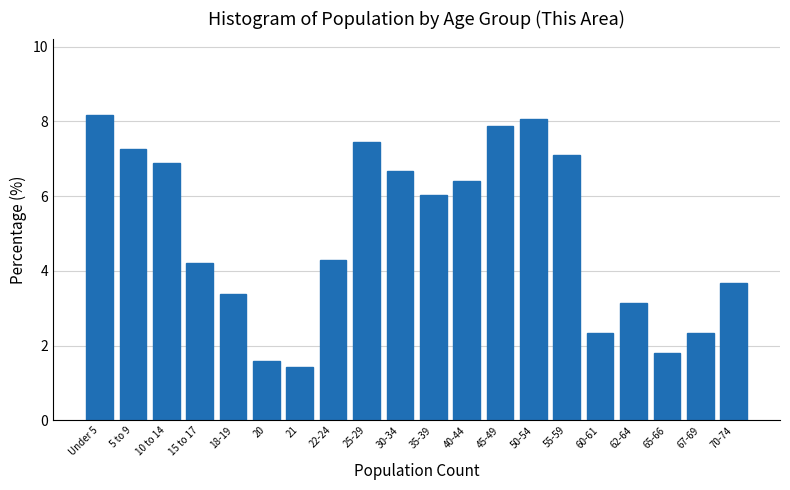

Reading left to right, list all the values displayed in this chart.

8.2	7.3	6.9	4.2	3.4	1.6	1.4	4.3	7.5	6.7	6.0	6.4	7.9	8.1	7.1	2.3	3.1	1.8	2.3	3.7